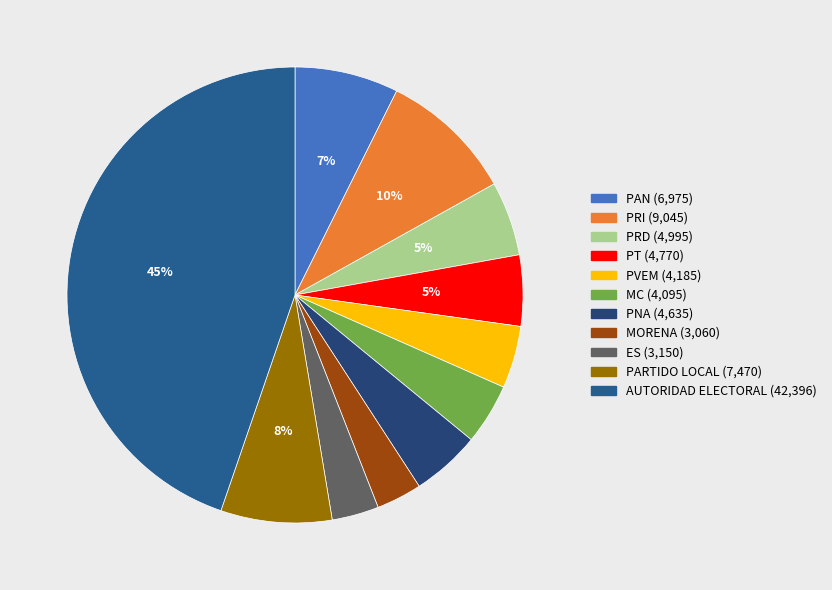

Which category has the smallest portion of the pie?

MORENA